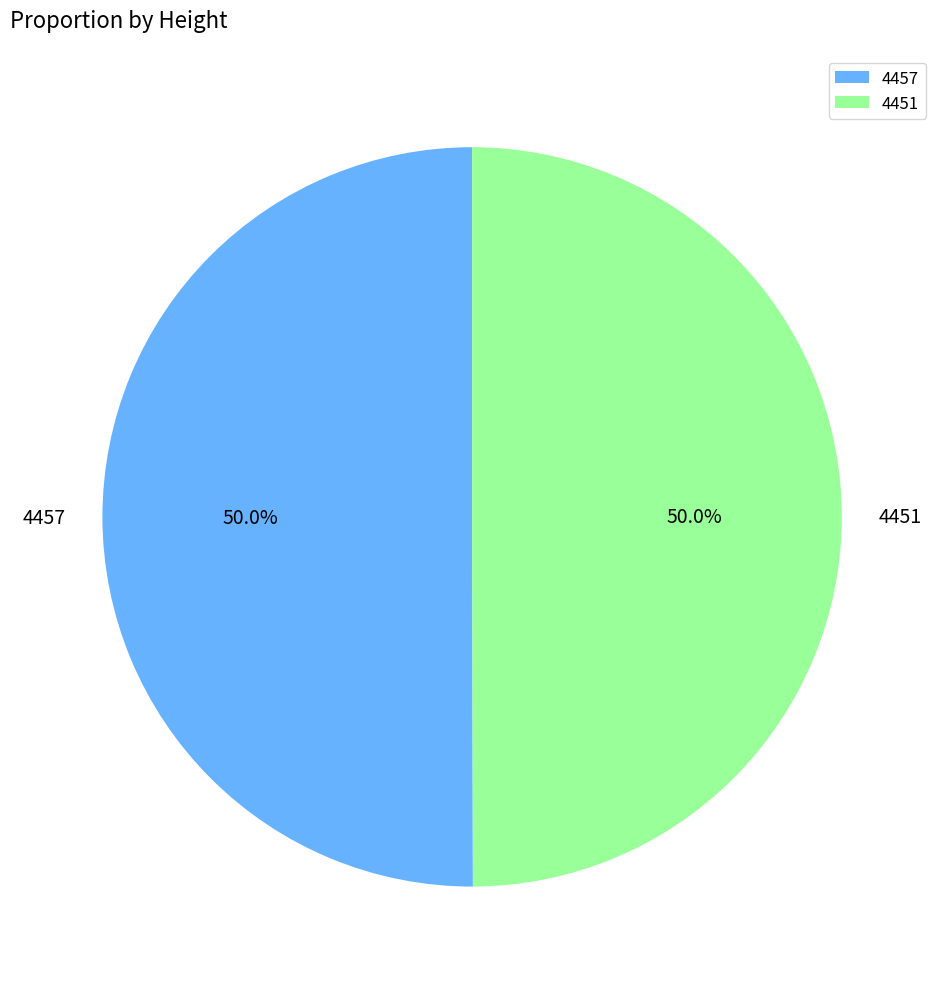

What is the ratio of the value at 4457 to the value at 4451?

1.0